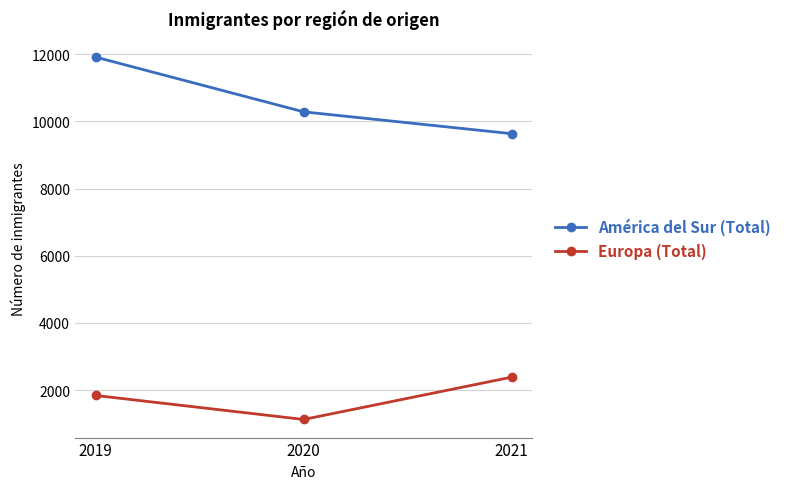

The América del Sur (Total) series shows 10286 at 2020. True or false?

True